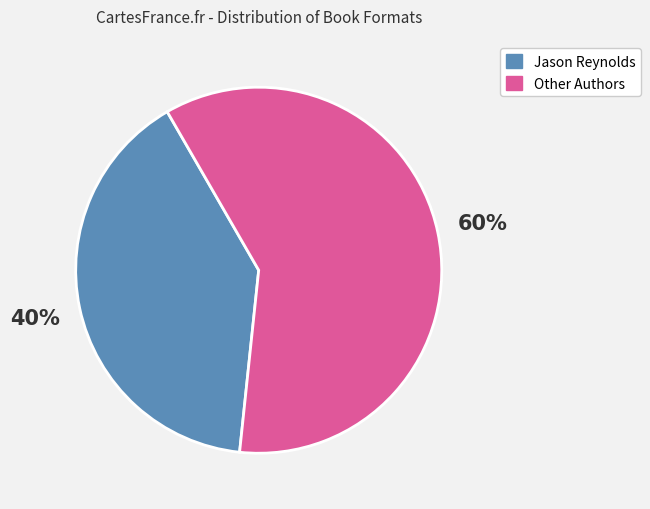

Approximately how many times larger is the value at Jason Reynolds compared to Other Authors?

0.7